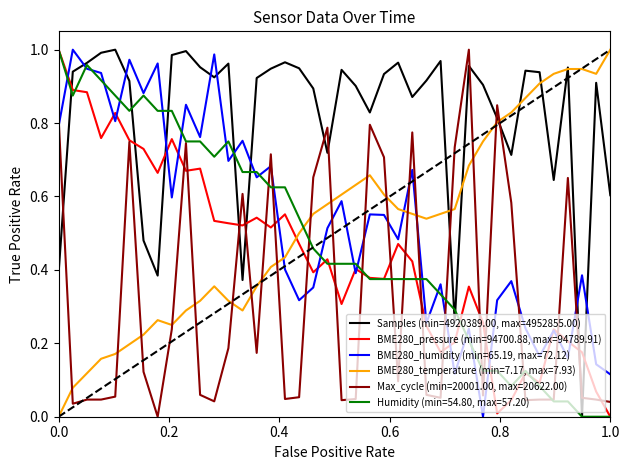

How many times do Samples (min=4920389.00, max=4952855.00) and Max_cycle (min=20001.00, max=20622.00) cross each other?

11